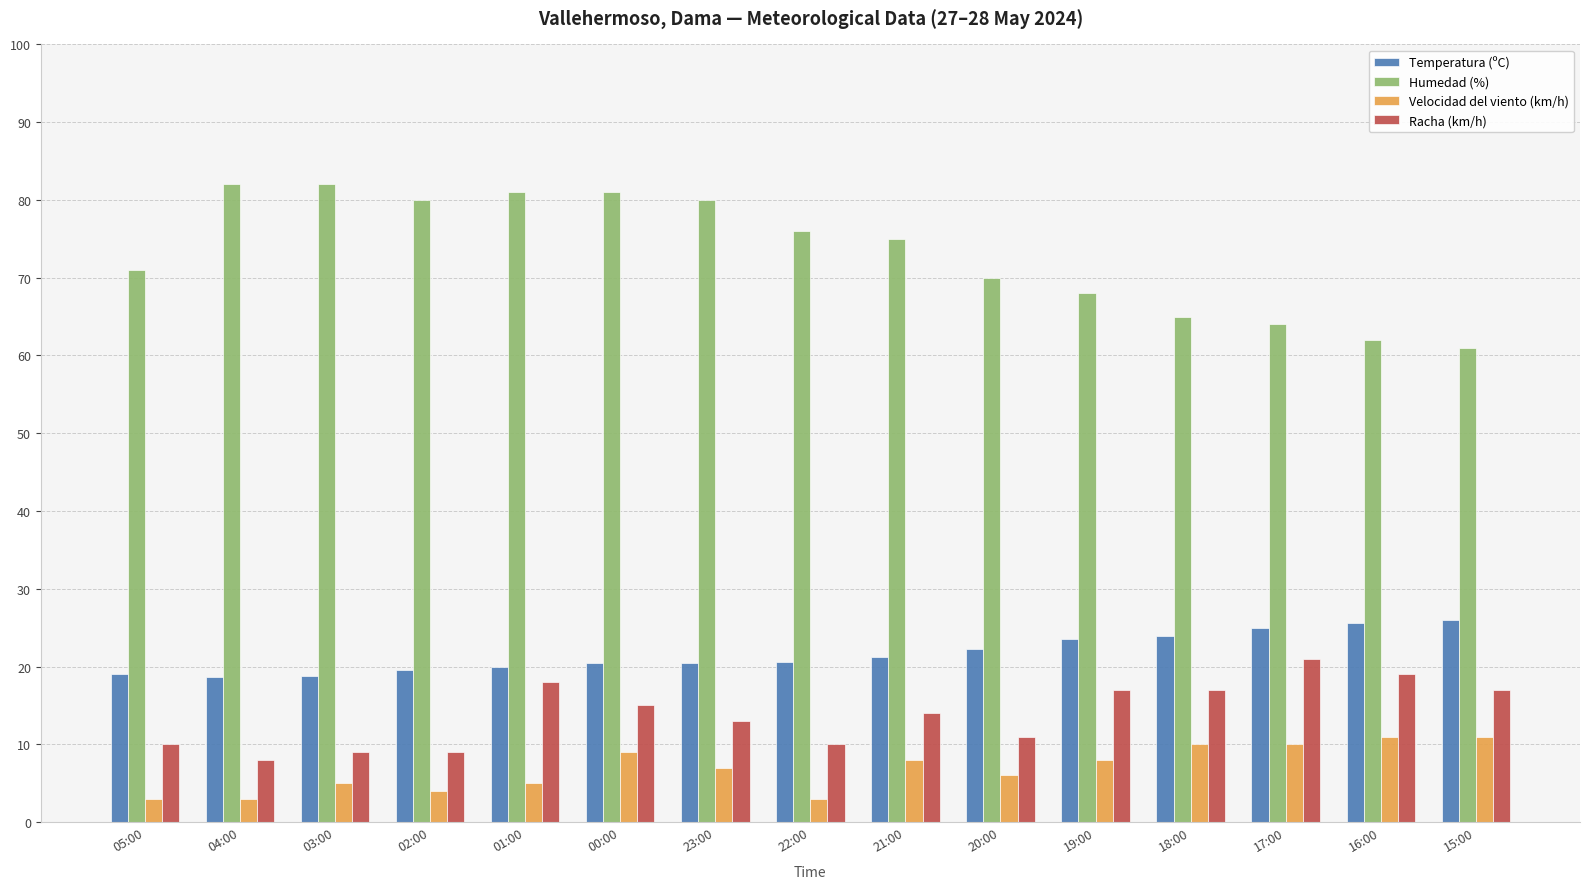

What is the difference between the highest and lowest values at 18:00?

55.0